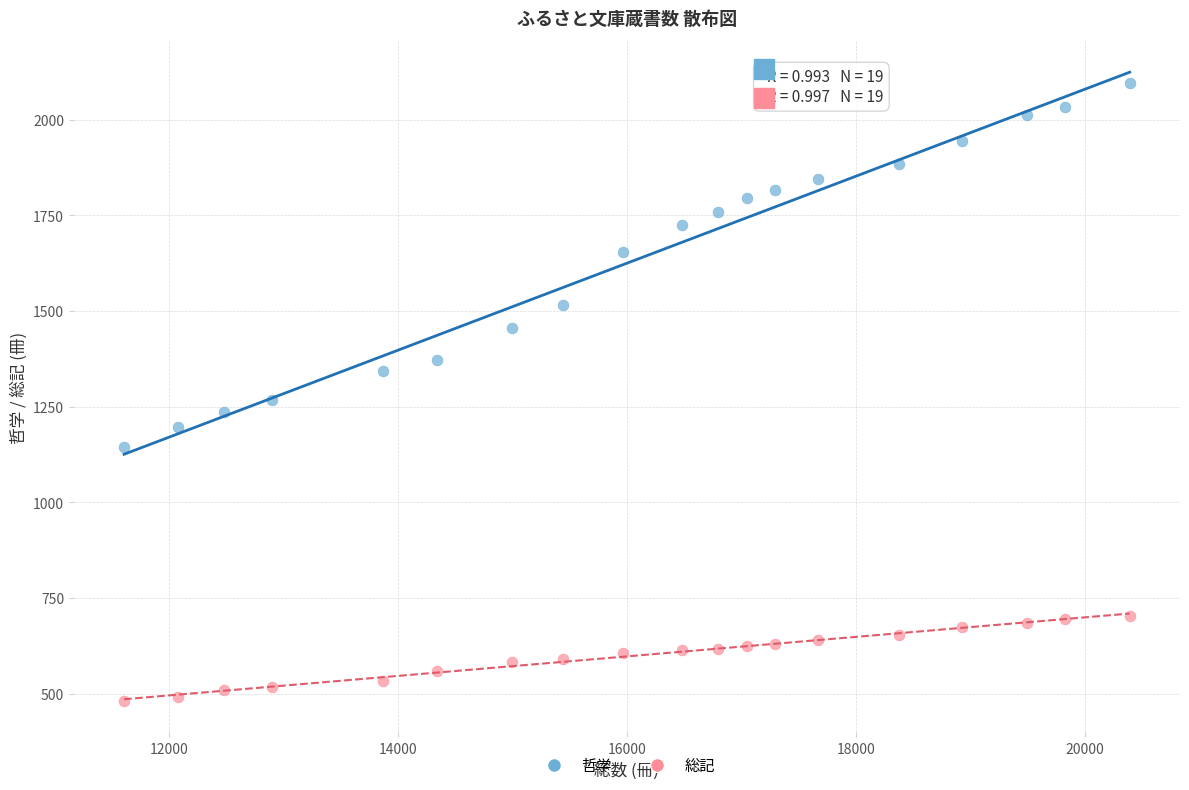

Across all data points, what is the range of X values (max minus min)?

8780